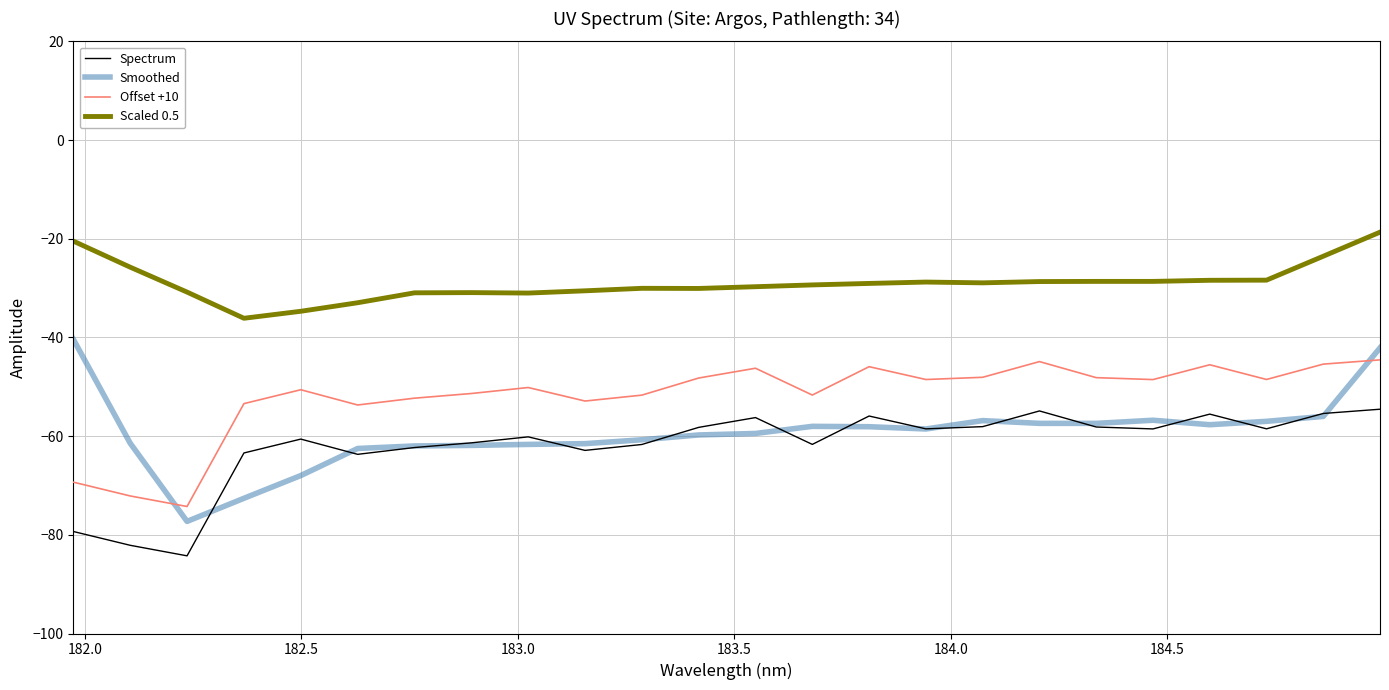

Which series ends up on top after the final intersection of Offset +10 and Smoothed?

Smoothed